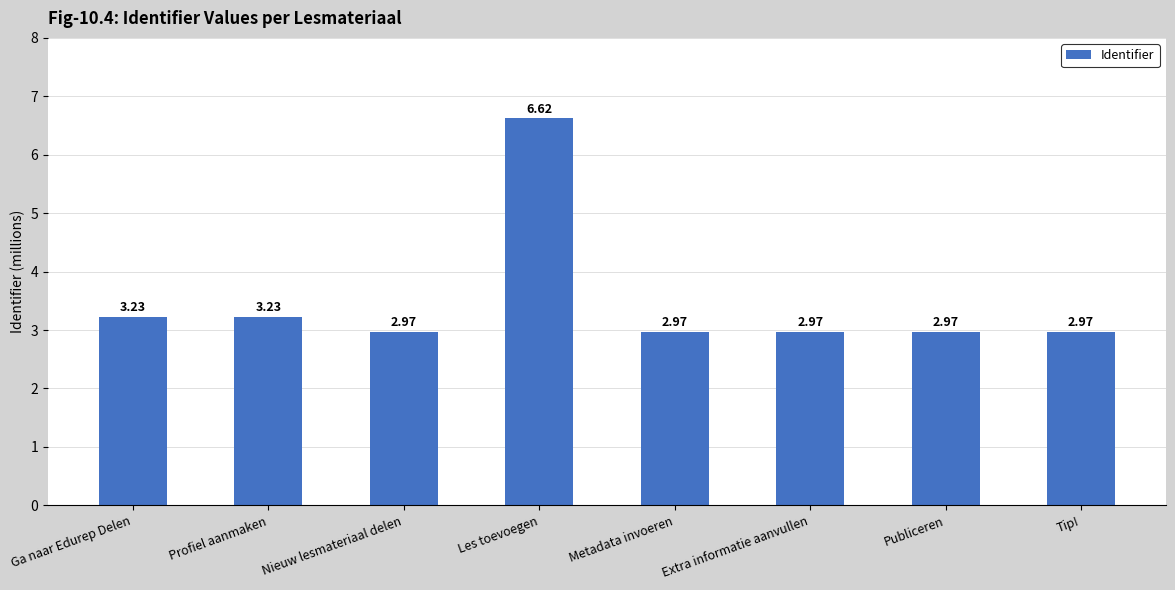

What position from the right is Nieuw lesmateriaal delen?

6